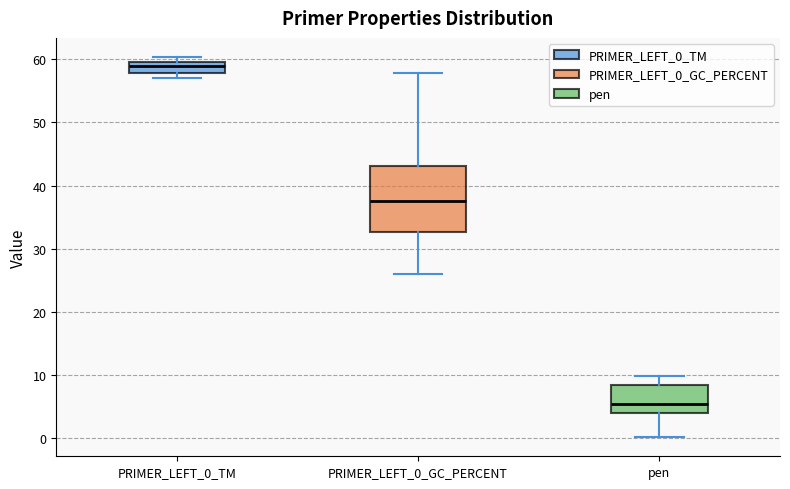

Which box's median line is the lowest?

pen